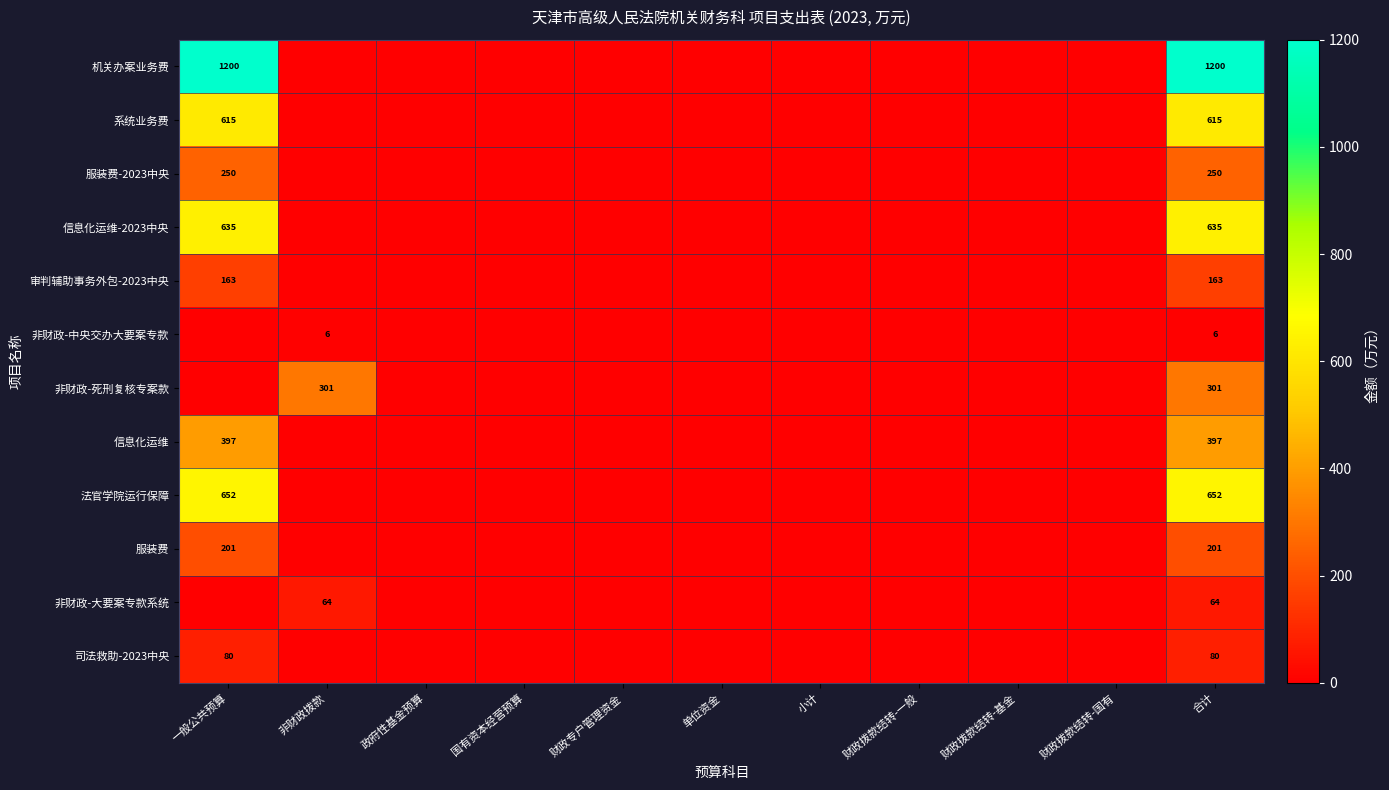

Which series has the largest total across all categories?

机关办案业务费